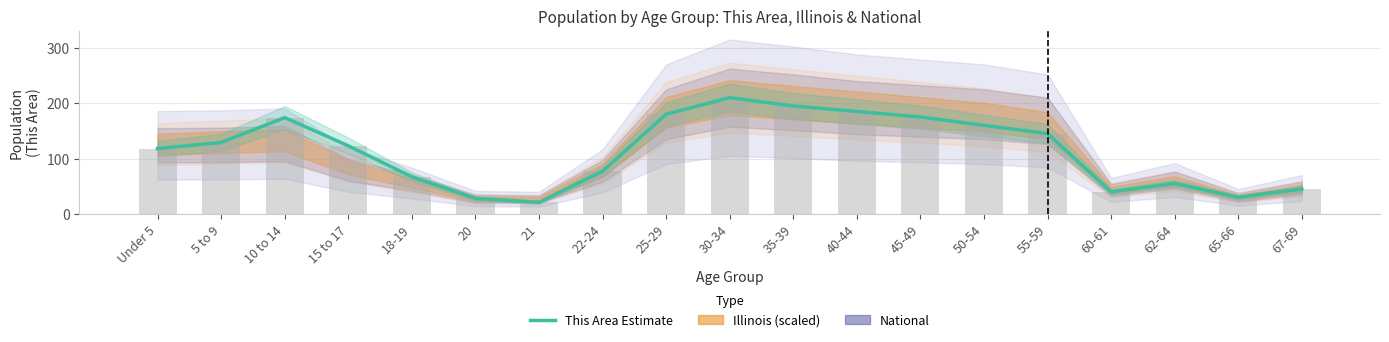

At which label does the data first exceed 123?

5 to 9